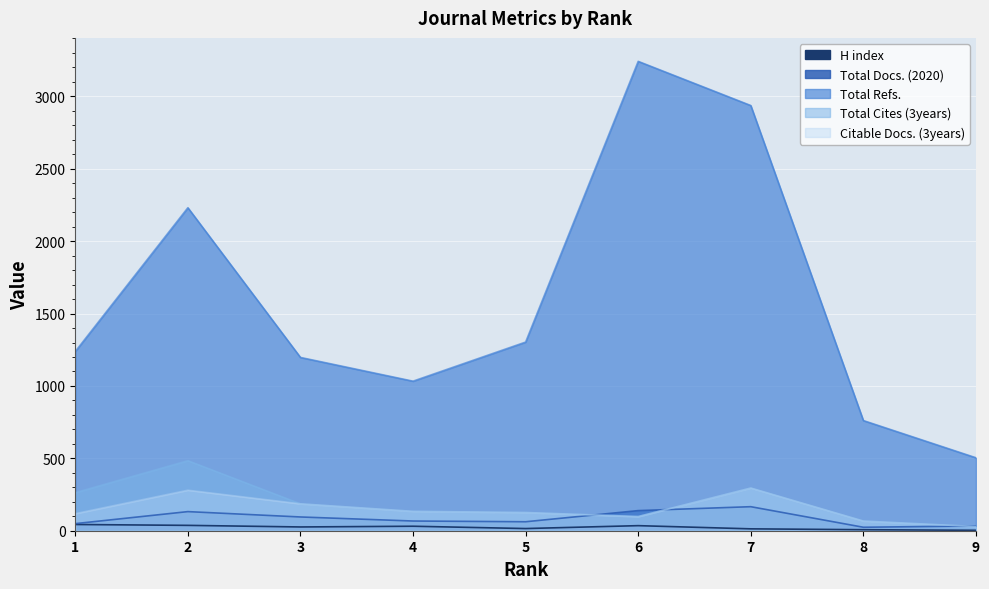

How many lines are shown in the chart?

5